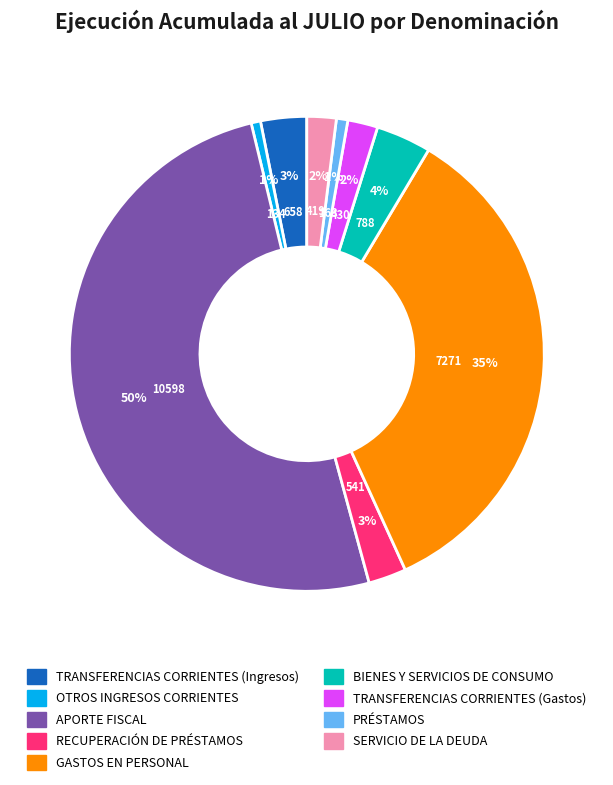

Combined, do APORTE FISCAL and BIENES Y SERVICIOS DE CONSUMO account for over 50%?

Yes